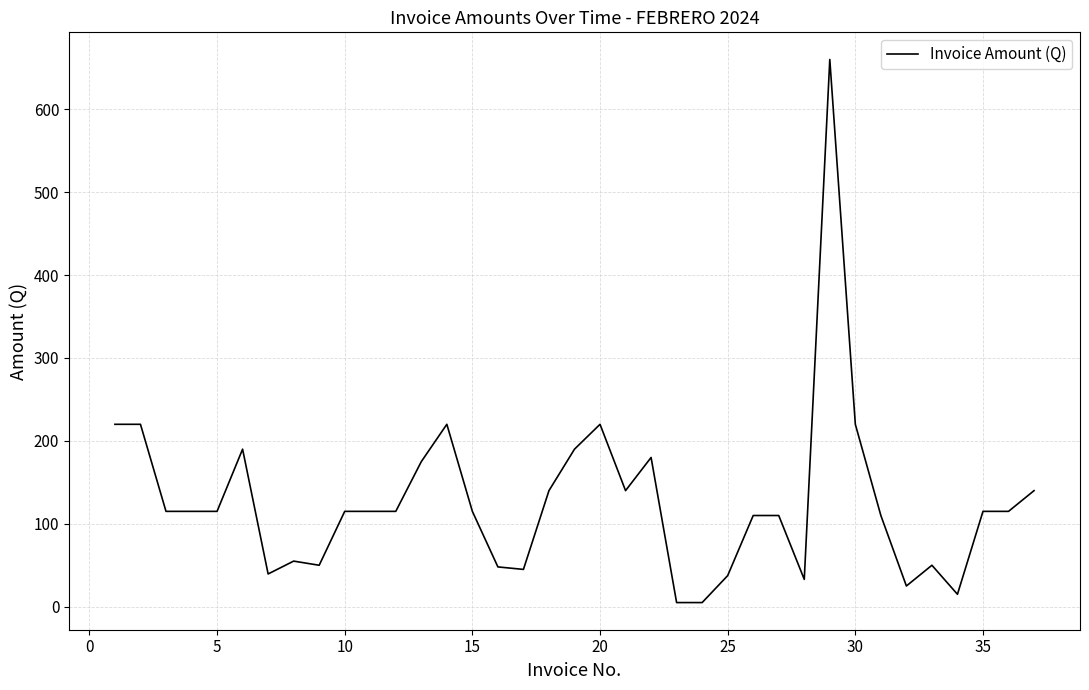

What is the smallest value displayed?

5.0